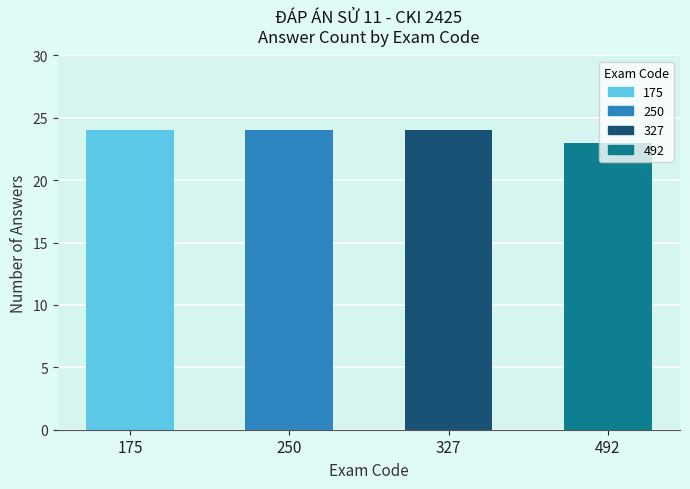

How many bars are there in total?

4